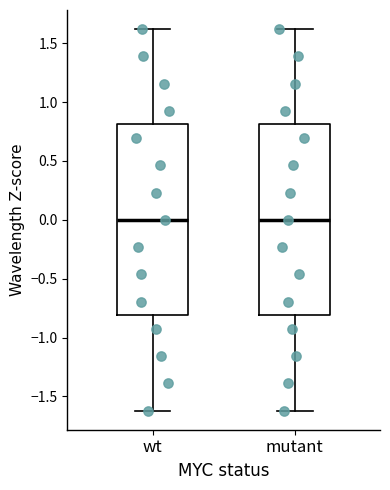

Reading left to right, transcribe this box plot: for each box, give where its median line is, the range the box spans, and where its two whiskers end, as read against the y-axis. The values are not printed on the chart, so give them approximately, as read against the axis.

wt: median 0.0, box -0.8 to 0.8, whiskers -1.6 to 1.6
mutant: median 0.0, box -0.8 to 0.8, whiskers -1.6 to 1.6